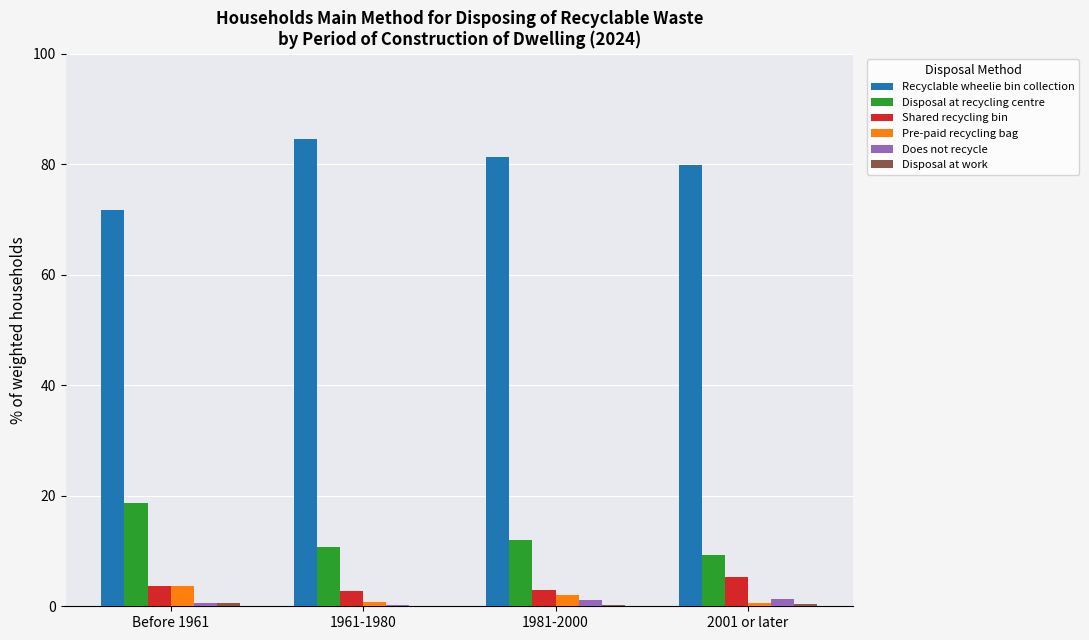

What is the sum of the Disposal at recycling centre values at 1961-1980 and 1981-2000?

22.7